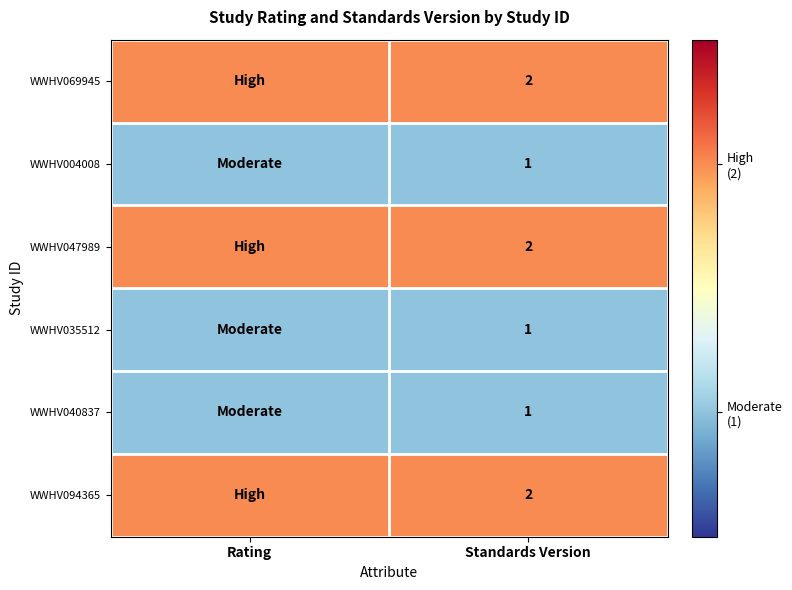

What is the total value across all series at Standards Version?

9